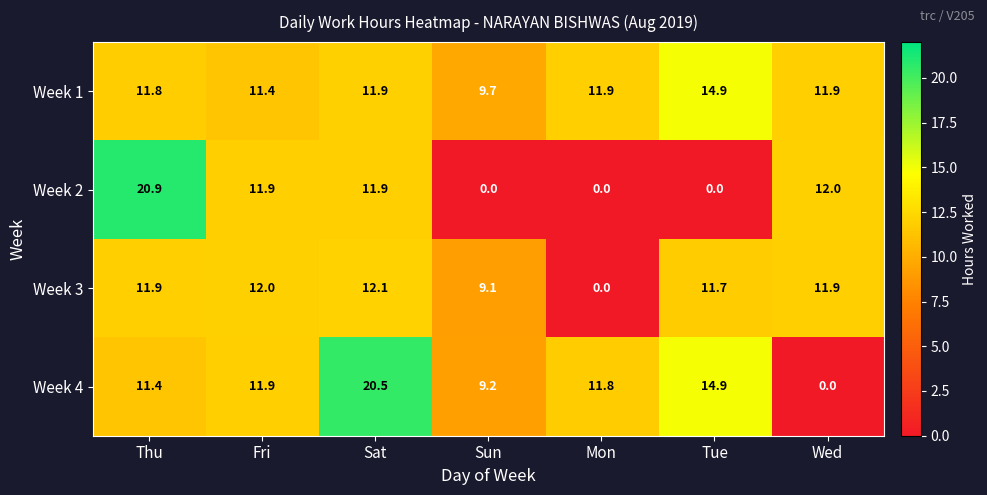

Reading left to right, transcribe all the data shown in this chart.

Week 1: 11.8	11.4	11.9	9.7	11.9	14.9	11.9
Week 2: 20.9	11.9	11.9	0.0	0.0	0.0	12.0
Week 3: 11.9	12.0	12.1	9.1	0.0	11.7	11.9
Week 4: 11.4	11.9	20.5	9.2	11.8	14.9	0.0